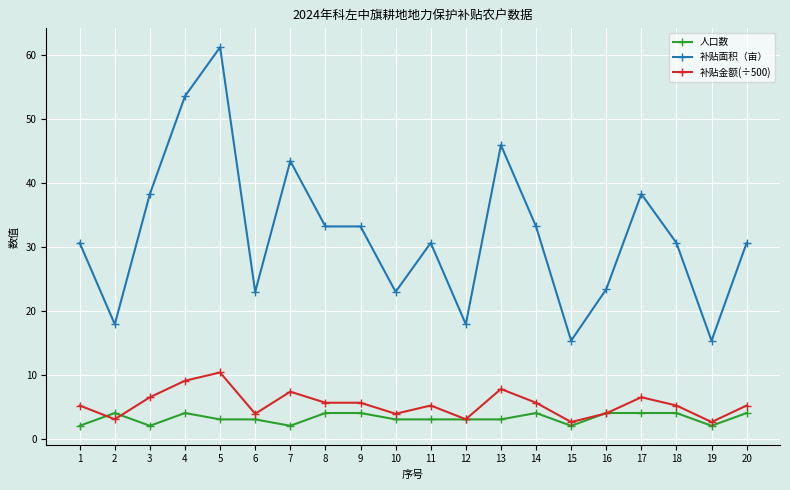

True or false: 补贴金额(÷500) has a value of 6.5 at 3.

True